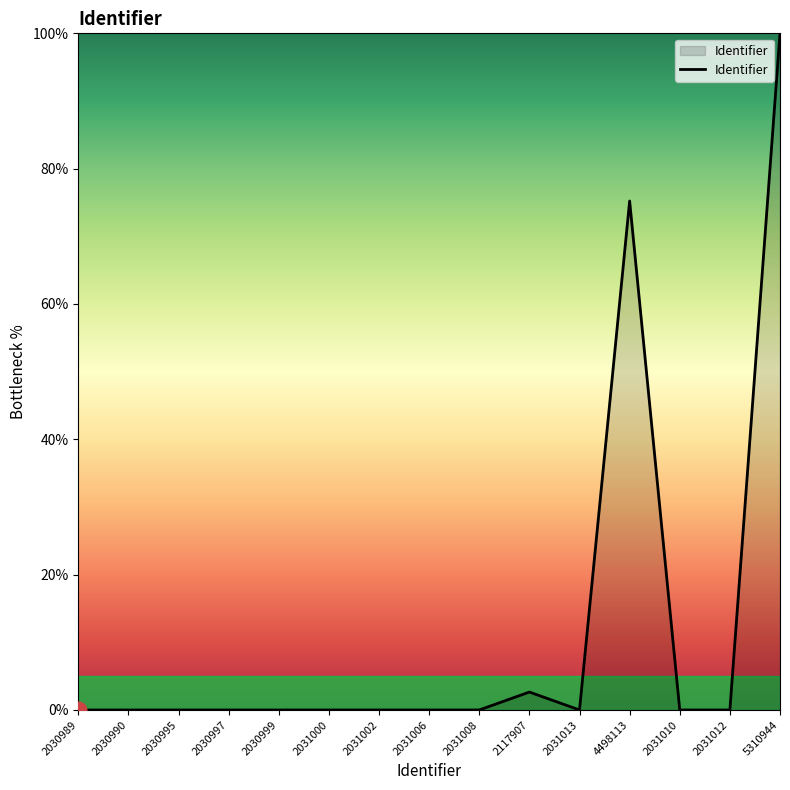

Which label corresponds to the largest value in the chart?

5310944